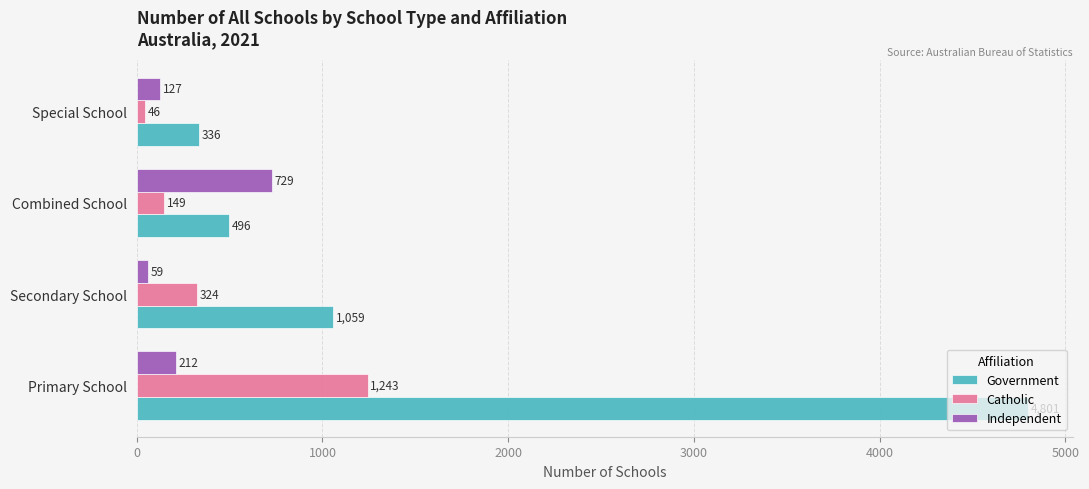

Which series has the largest total across all categories?

Government